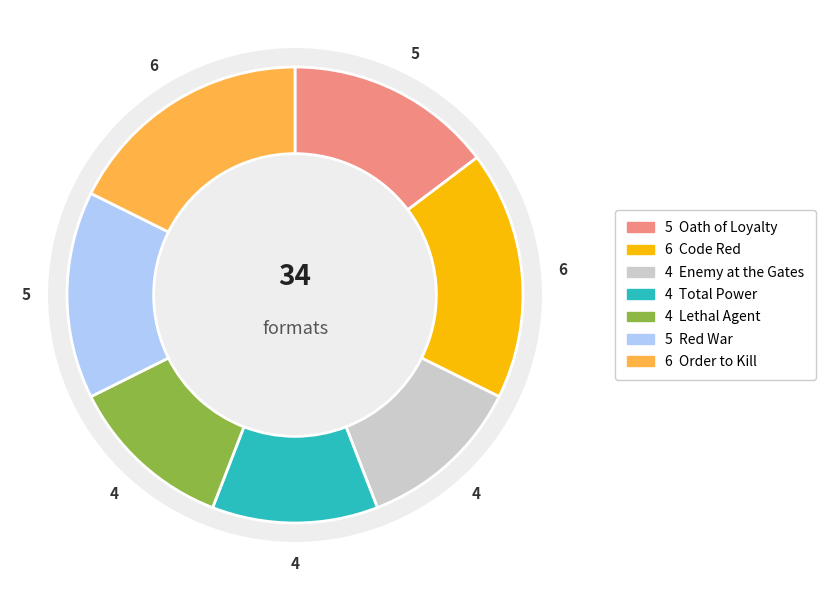

The Total Power slice represents 17% of the pie. True or false?

False